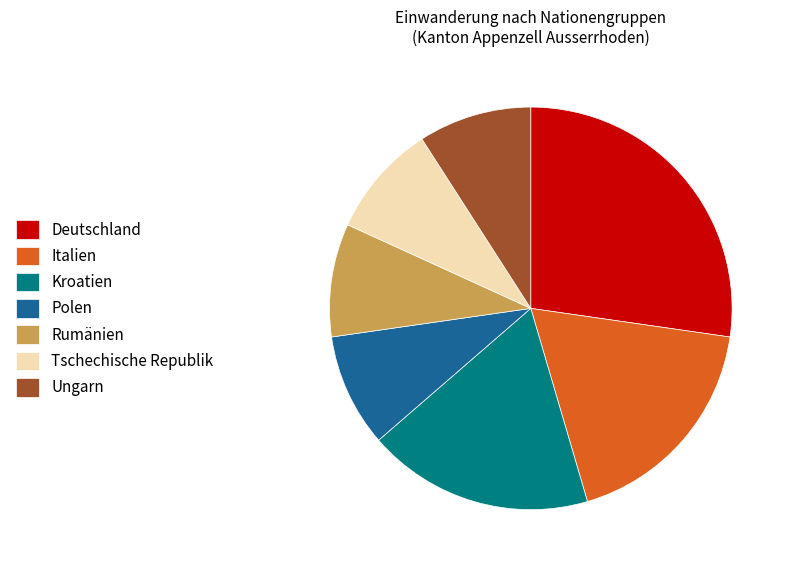

Does any single category account for the majority?

No